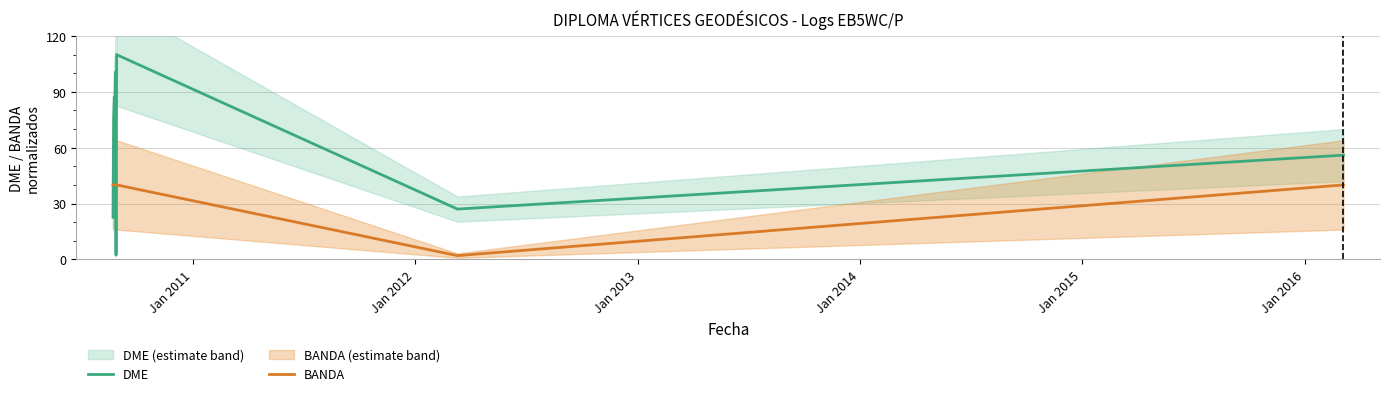

Which series ends up on top after the final intersection of DME and BANDA?

DME